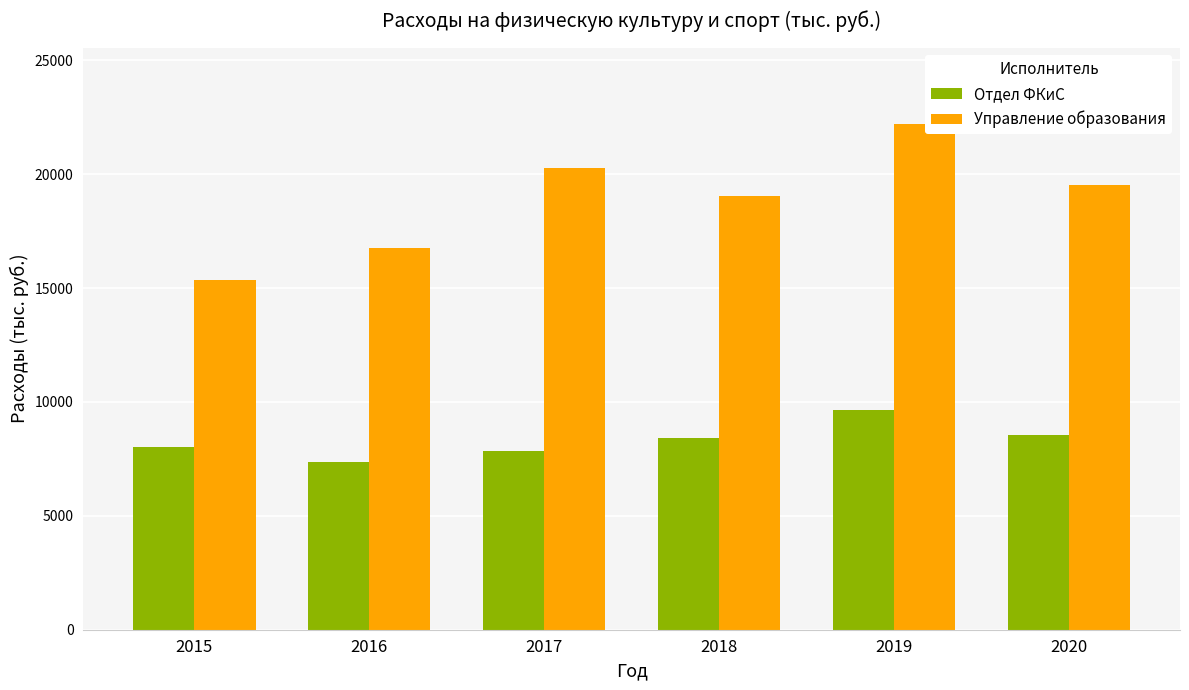

What is the sum of all Управление образования values?

113149.1